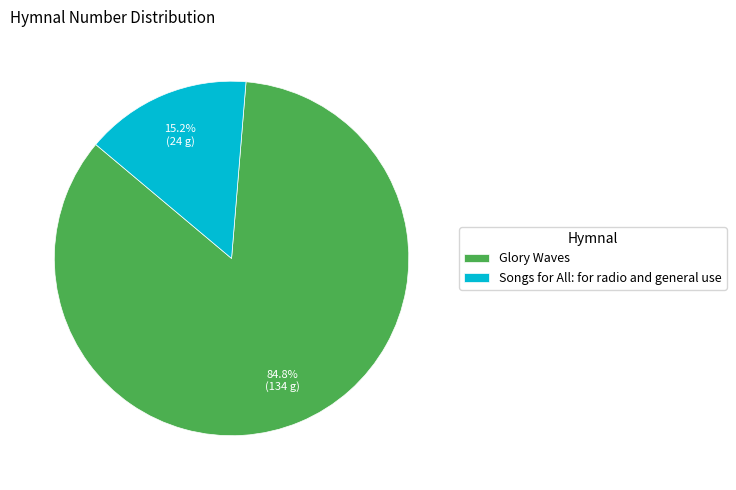

Is there any slice that represents more than half of the pie?

Yes